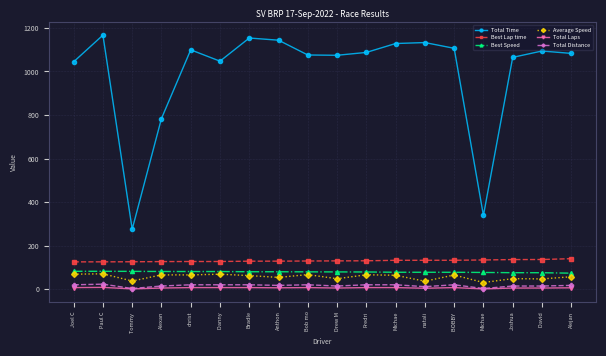

What is the value of the Best Speed point at the 15th from the left?

77.5